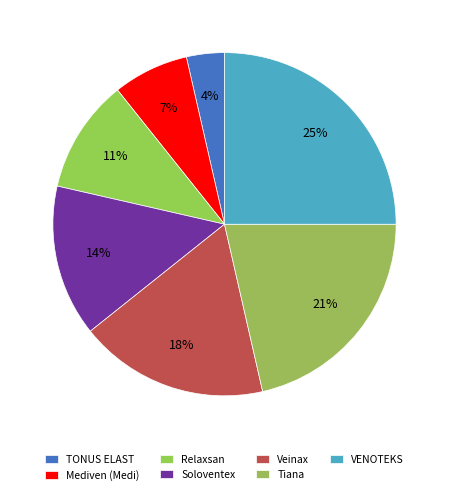

Is there any slice that represents more than half of the pie?

No